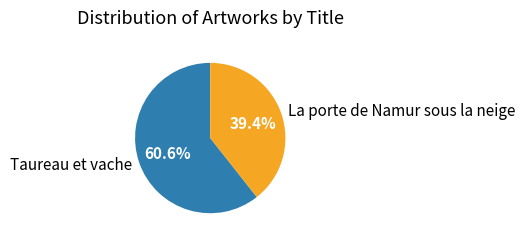

What percentage is NOT represented by La porte de Namur sous la neige?

60.6%